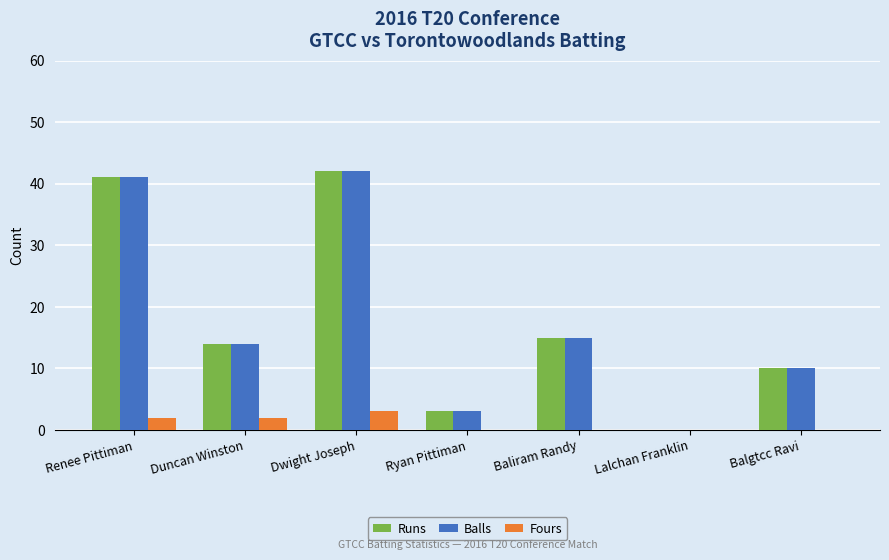

What is the sum of all Balls values?

125